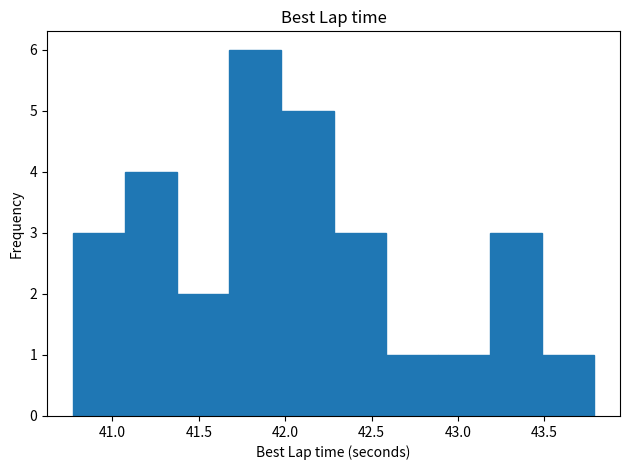

Reading left to right, transcribe this chart: for each bar, give the range it covers on the x-axis and its height. Neither the bar edges nor the heights are printed on the chart, so give them approximately, as read against the axes.

40.75 to 41.05: 3
41.05 to 41.40: 4
41.40 to 41.70: 2
41.70 to 42.00: 6
42.00 to 42.30: 5
42.30 to 42.60: 3
42.60 to 42.90: 1
42.90 to 43.20: 1
43.20 to 43.50: 3
43.50 to 43.80: 1